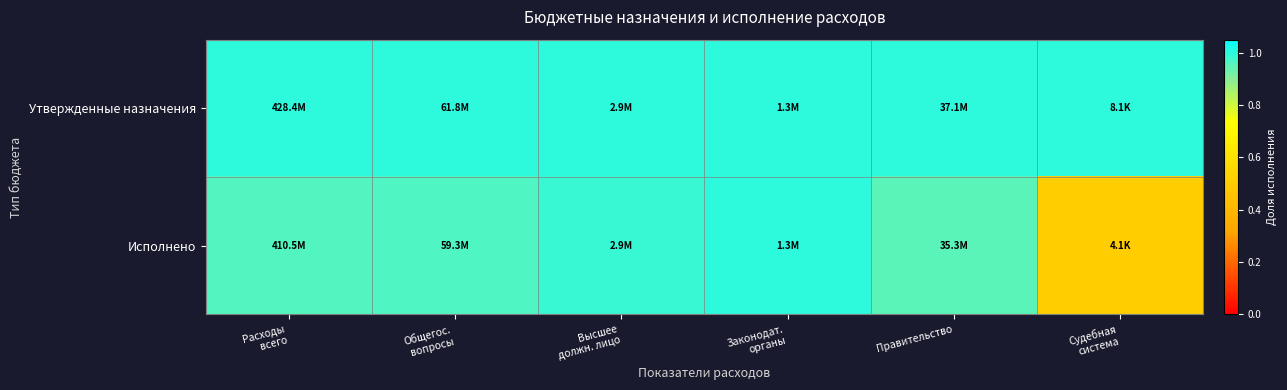

How many series are shown in this chart?

2